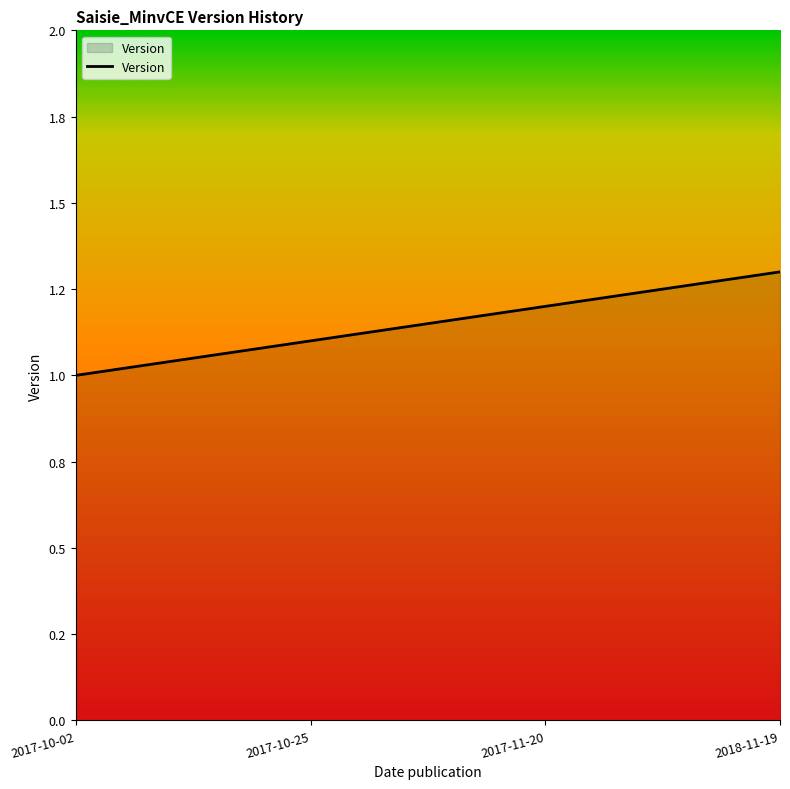

Where is the data nearest to the value 1?

2017-10-02